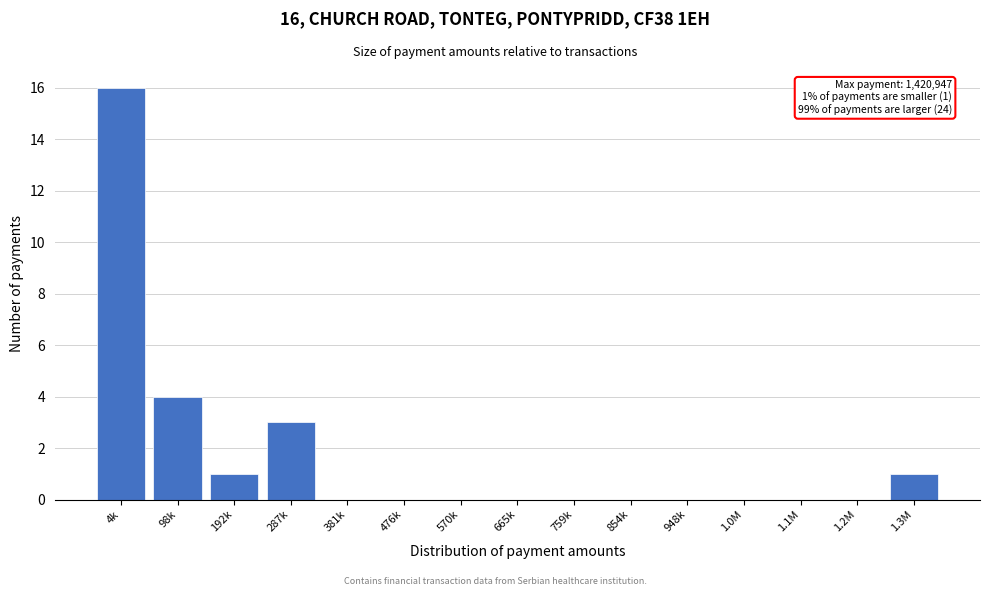

Reading left to right, extract all data points from this chart.

4k=16	98k=4	192k=1	287k=3	381k=0	476k=0	570k=0	665k=0	759k=0	854k=0	948k=0	1.0M=0	1.1M=0	1.2M=0	1.3M=1